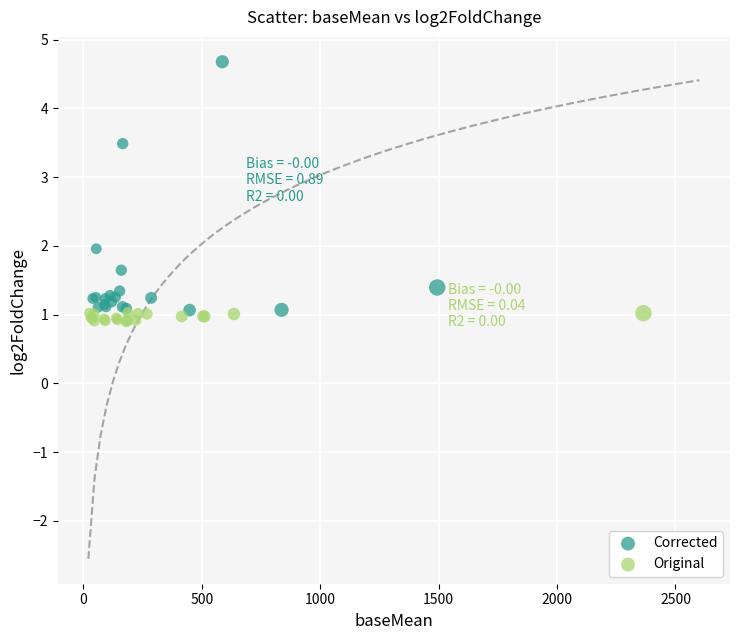

Which series reaches the maximum Y coordinate?

Corrected